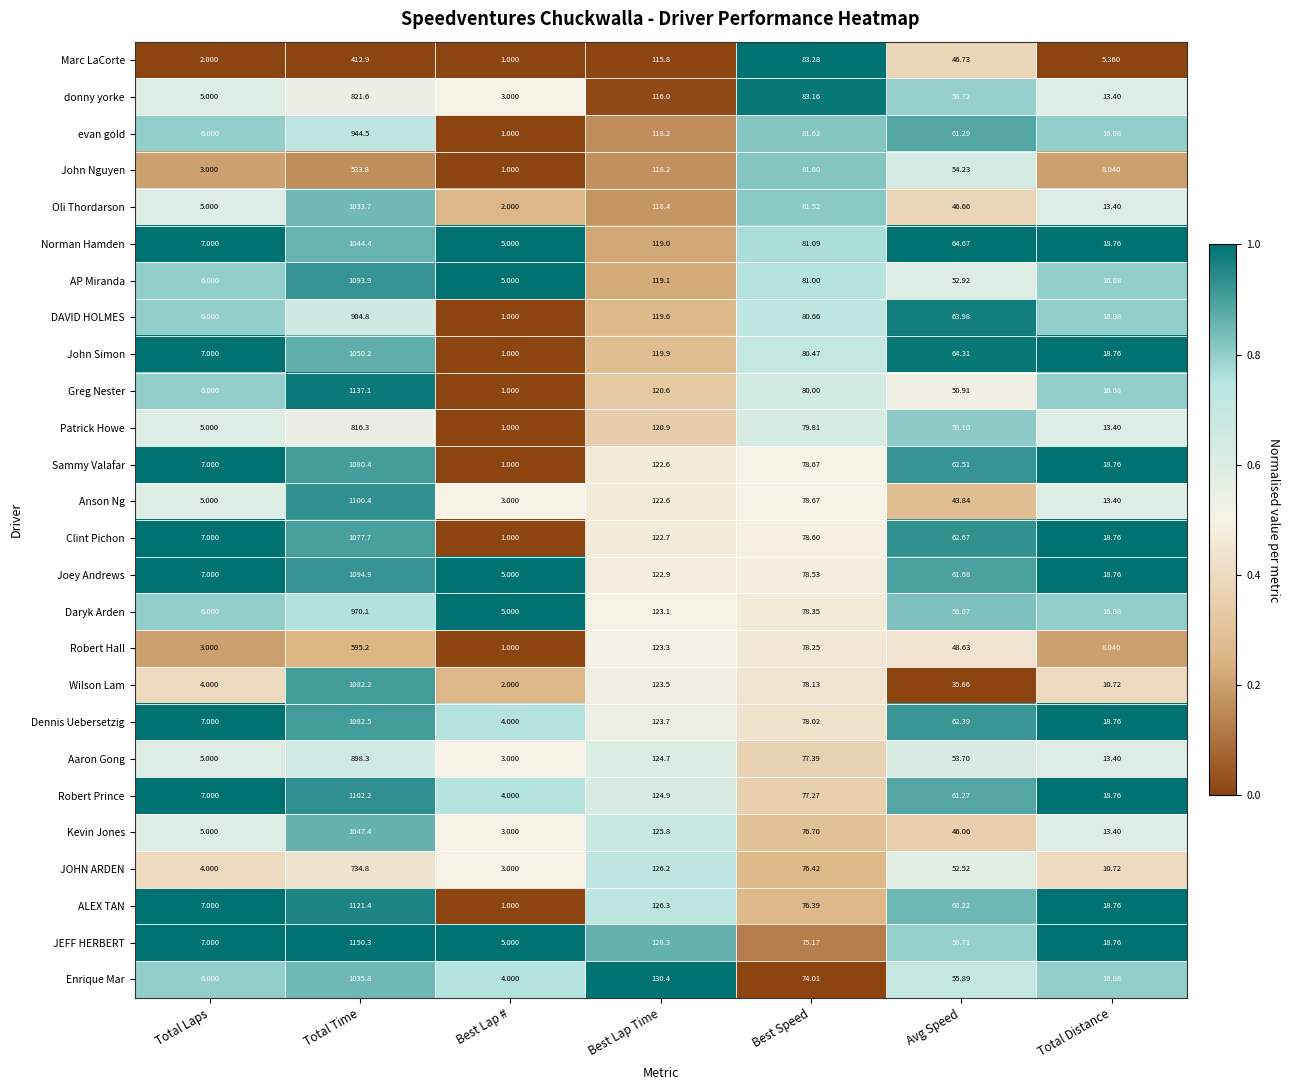

Which category has the highest value in the JOHN ARDEN series?

Total Time